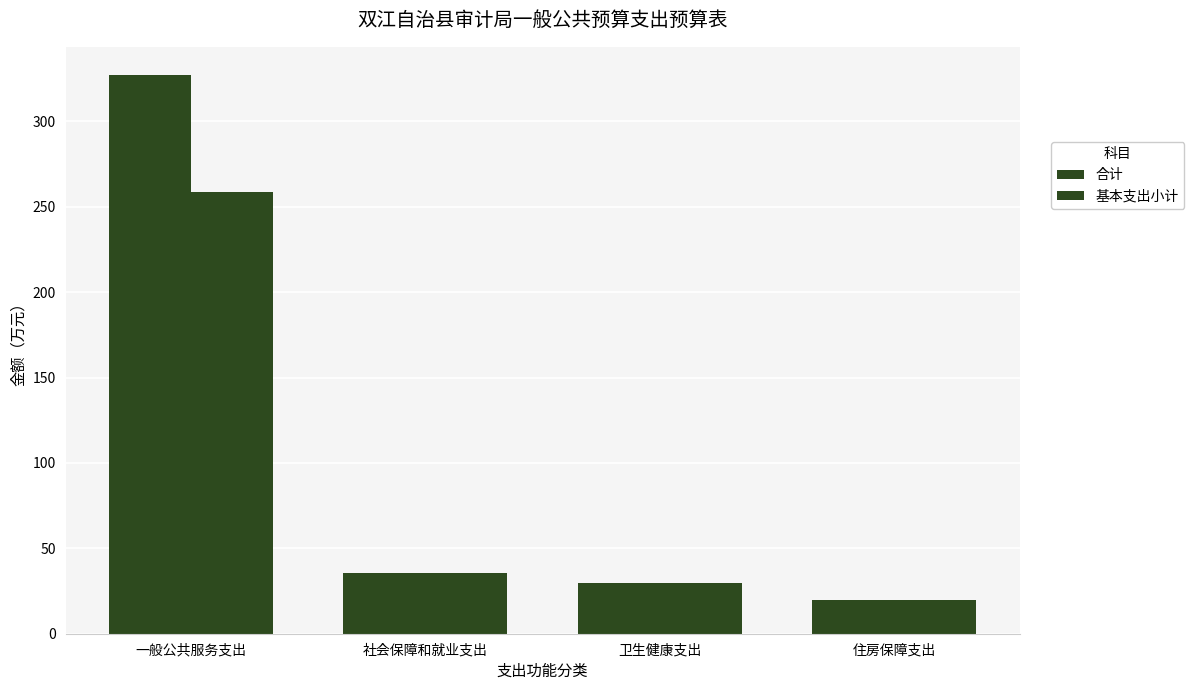

At which category does the chart reach its minimum across all series?

住房保障支出